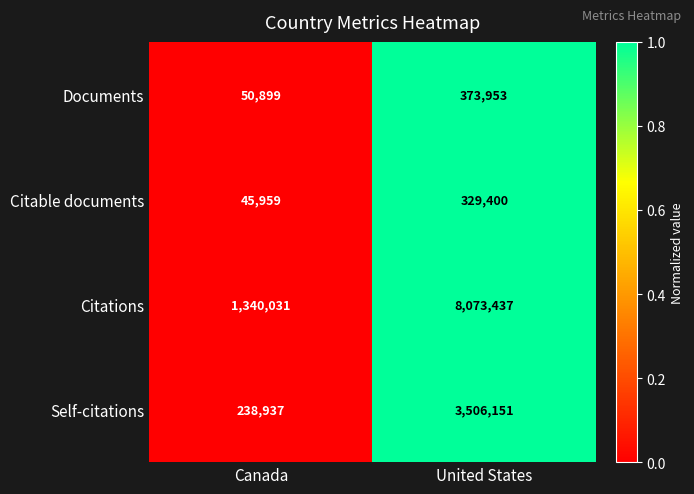

Count the number of categories in the chart.

2